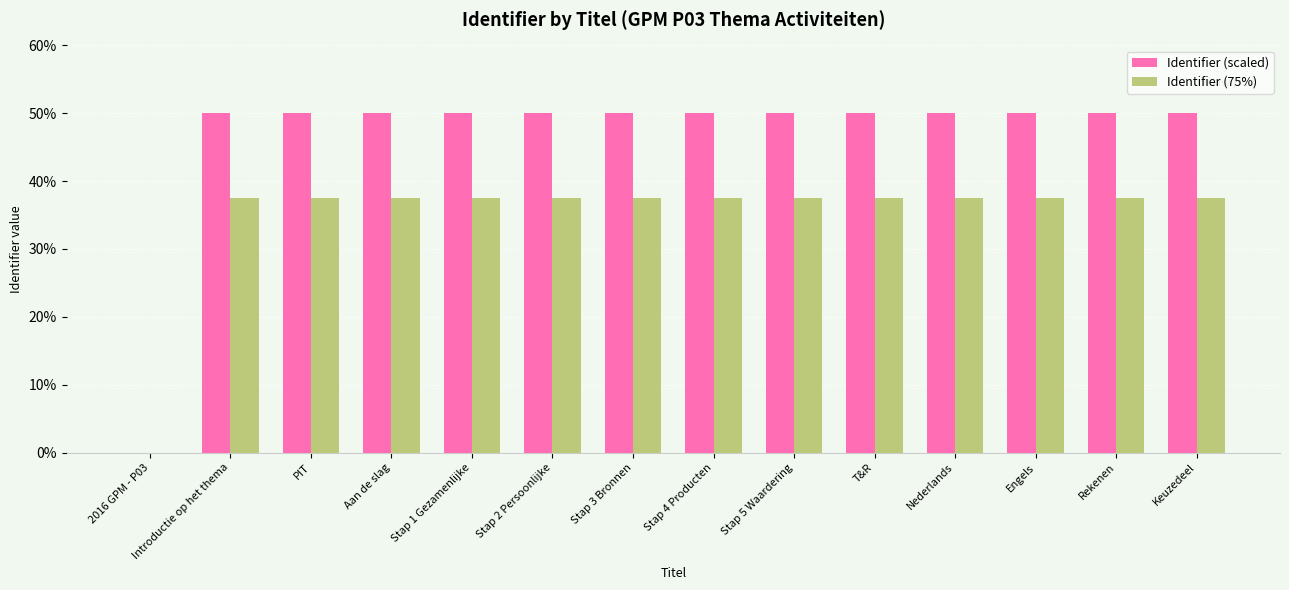

Which series has the largest total across all categories?

Identifier (scaled)